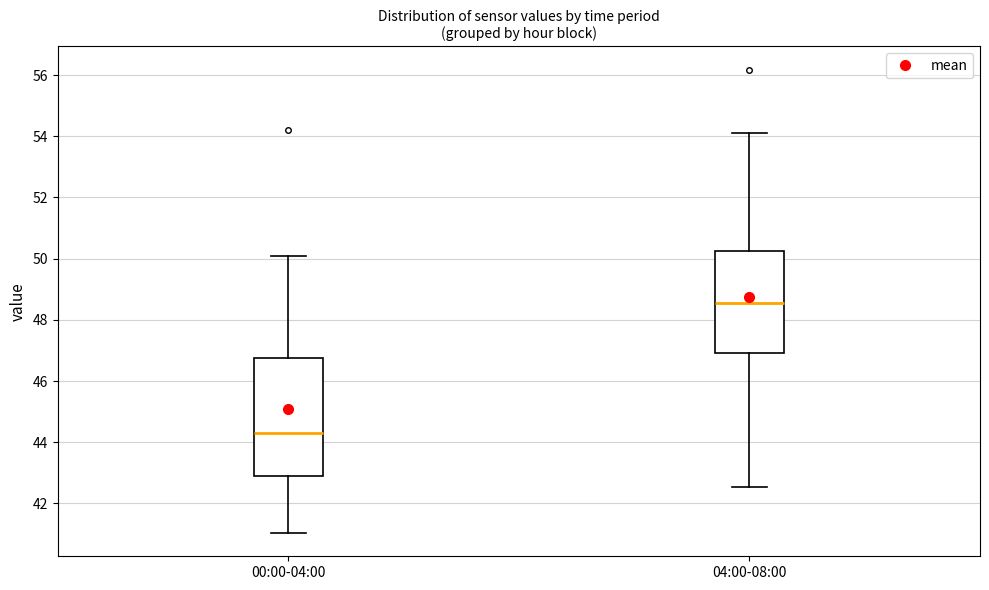

Where is the lower edge of the box for 04:00-08:00 on the y-axis? The values are not printed on the chart, so give them approximately, as read against the axis.

47.0